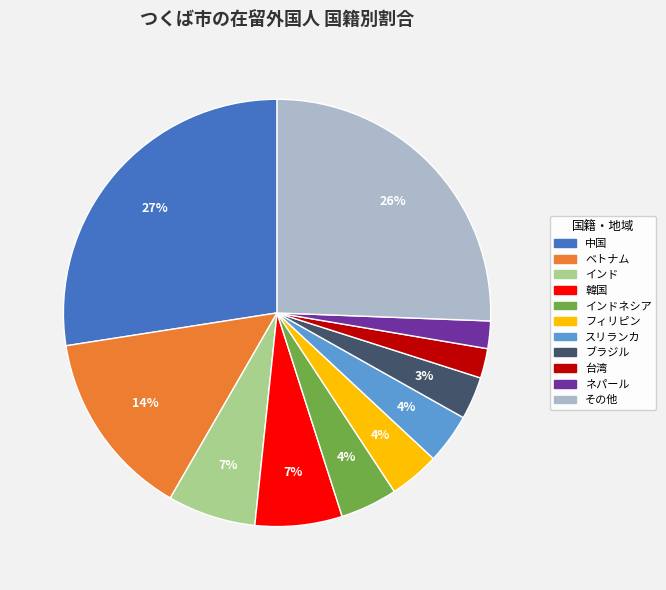

Does any single category account for the majority?

No